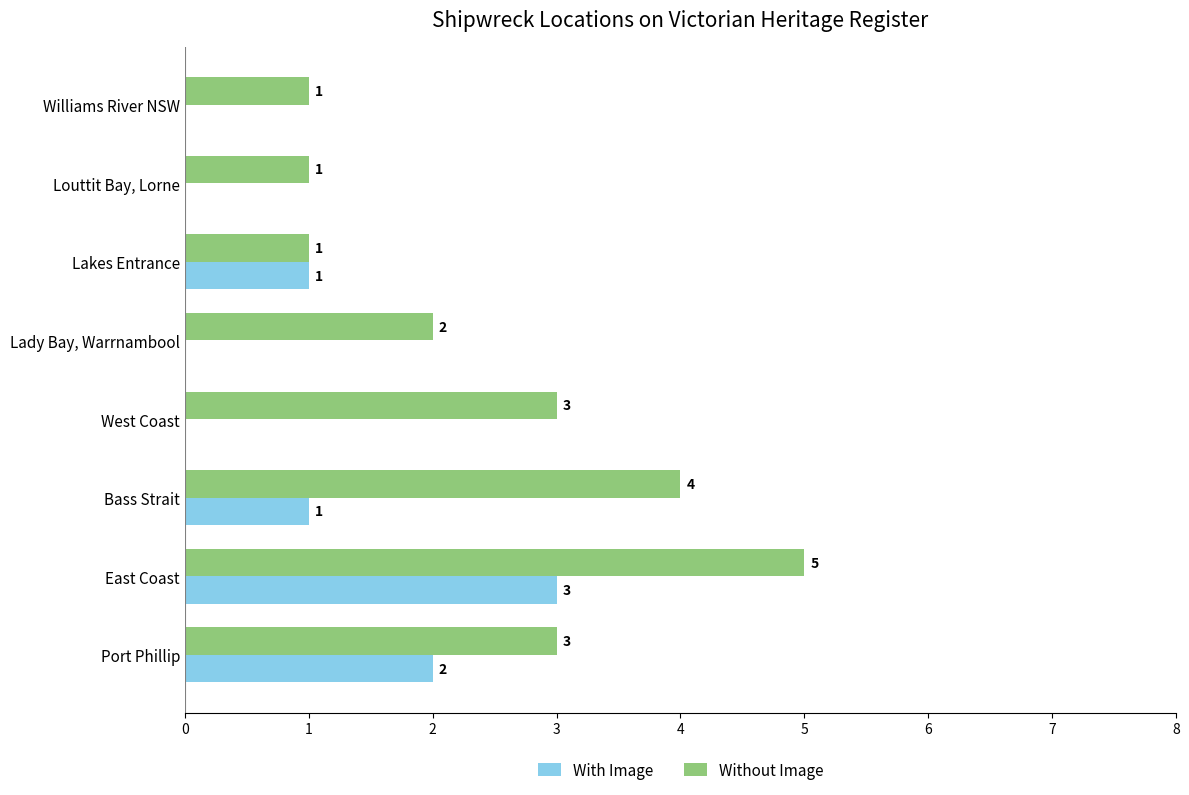

What is the greatest value displayed?

5